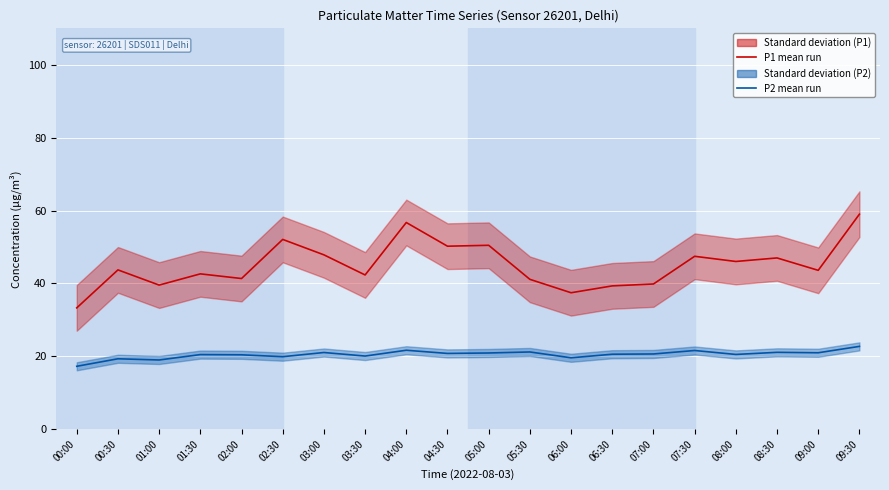

What is the label of the 14th point from the left?

06:30